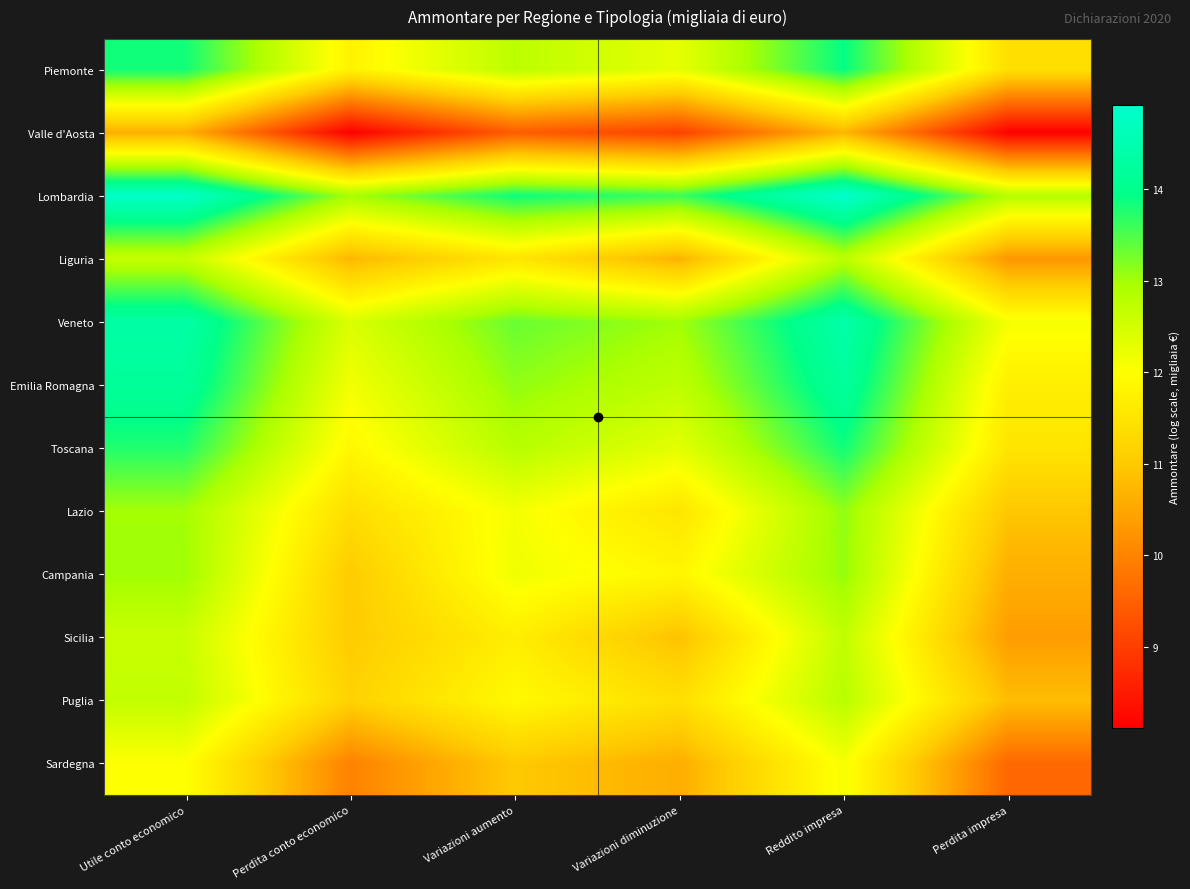

At which category is the sum across all series the highest?

Reddito impresa